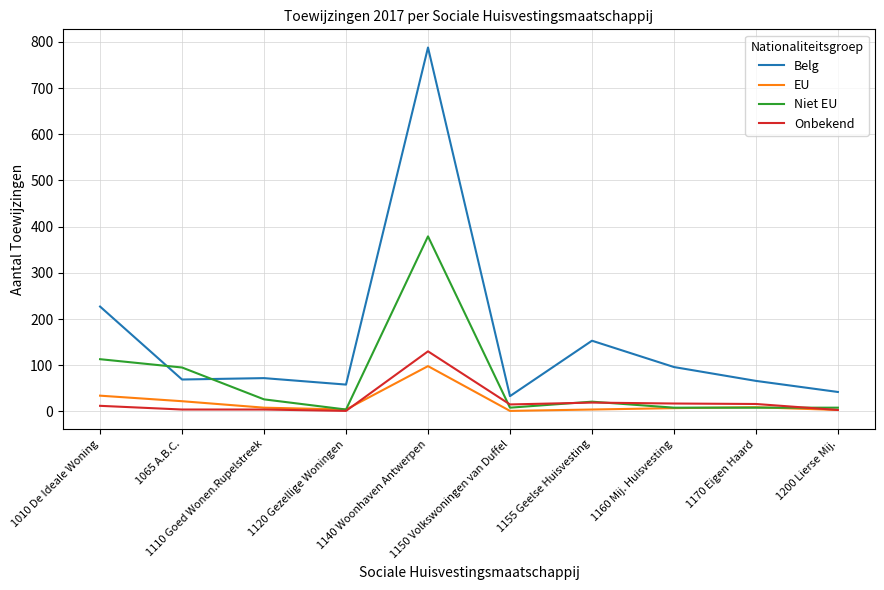

The Onbekend series shows 4 at 1110 Goed Wonen.Rupelstreek. True or false?

True